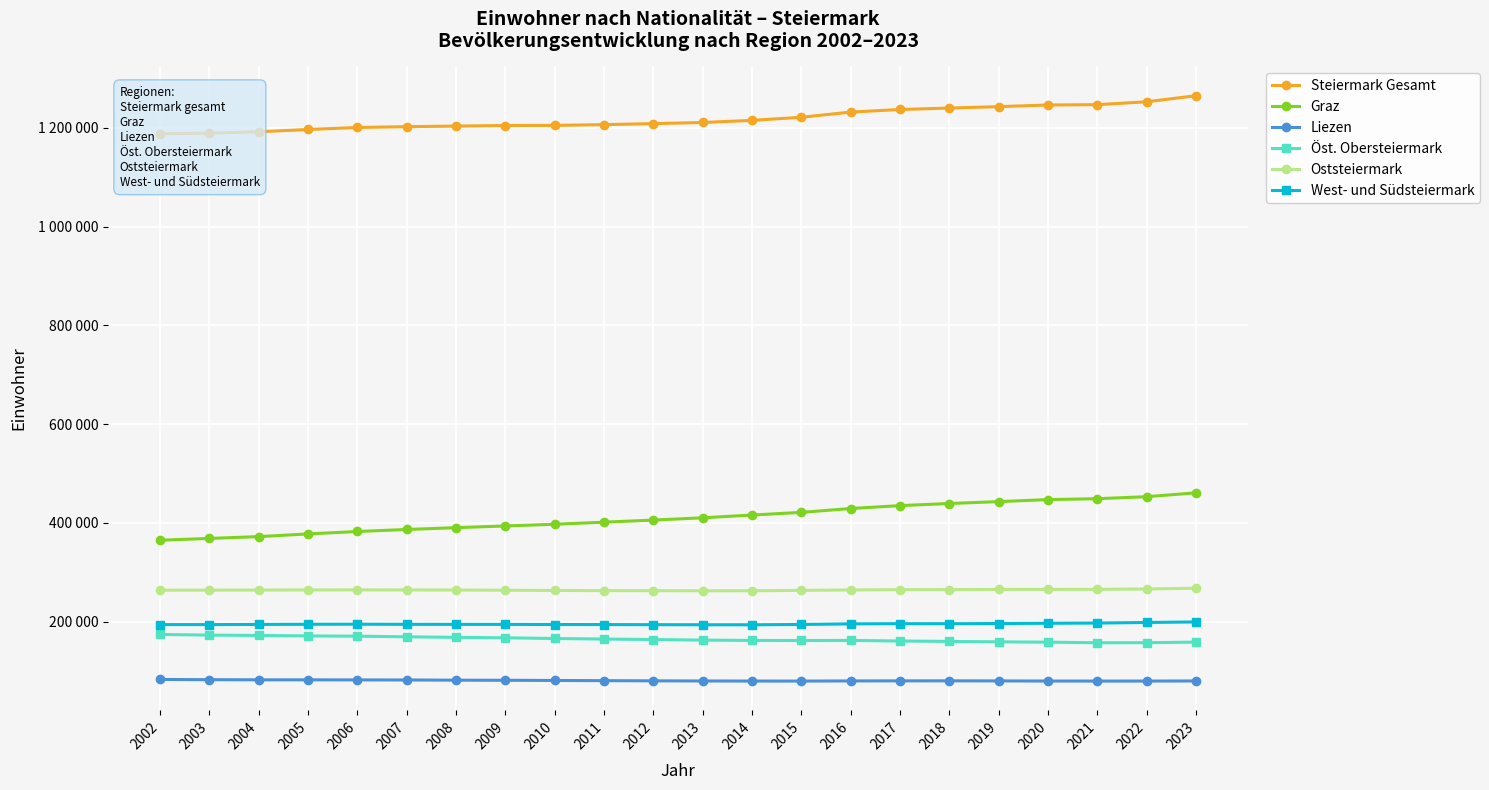

What are all the series names shown in the legend?

Steiermark Gesamt, Graz, Liezen, Öst. Obersteiermark, Oststeiermark, West- und Südsteiermark